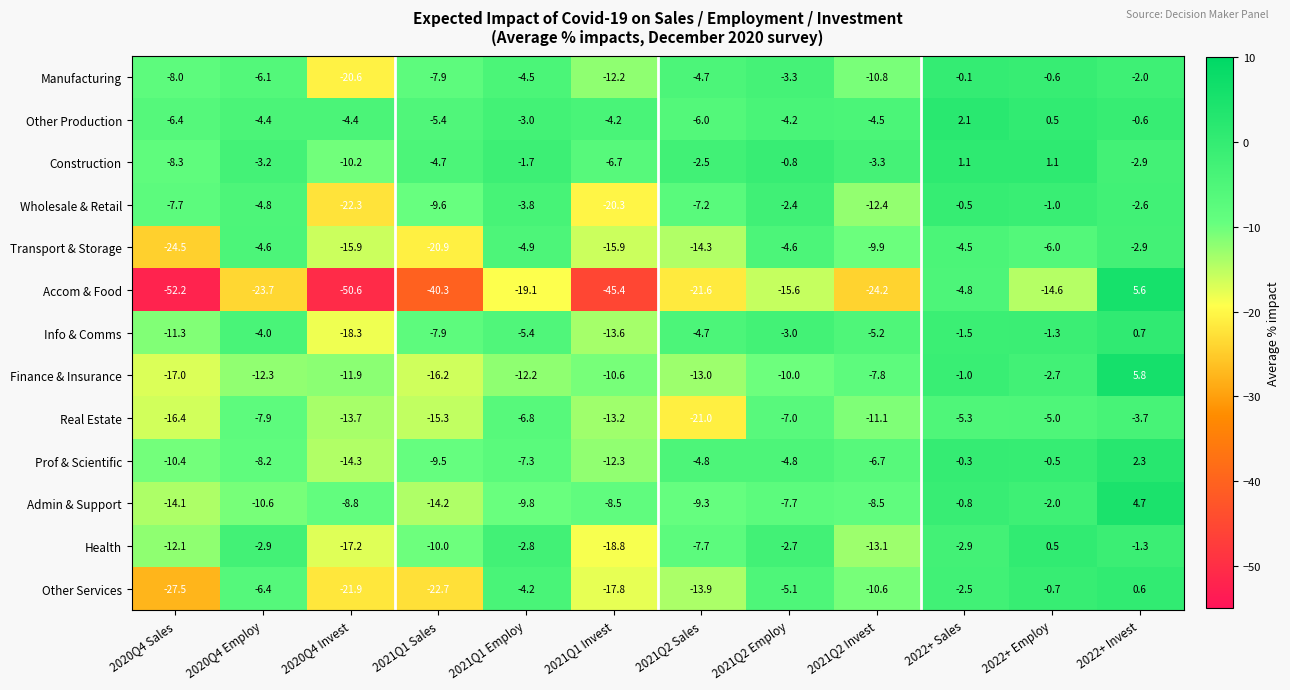

At which label does Prof & Scientific first exceed -6?

2021Q2 Sales